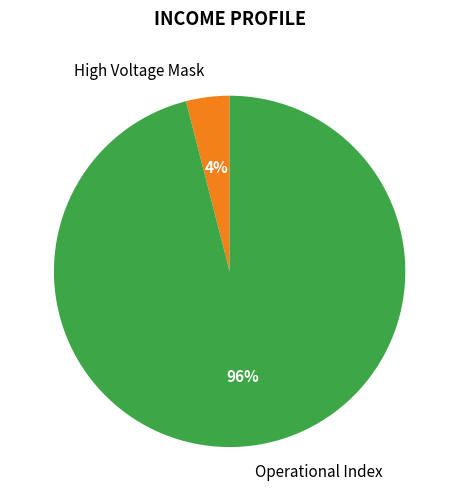

The Operational Index slice represents 96% of the pie. True or false?

True